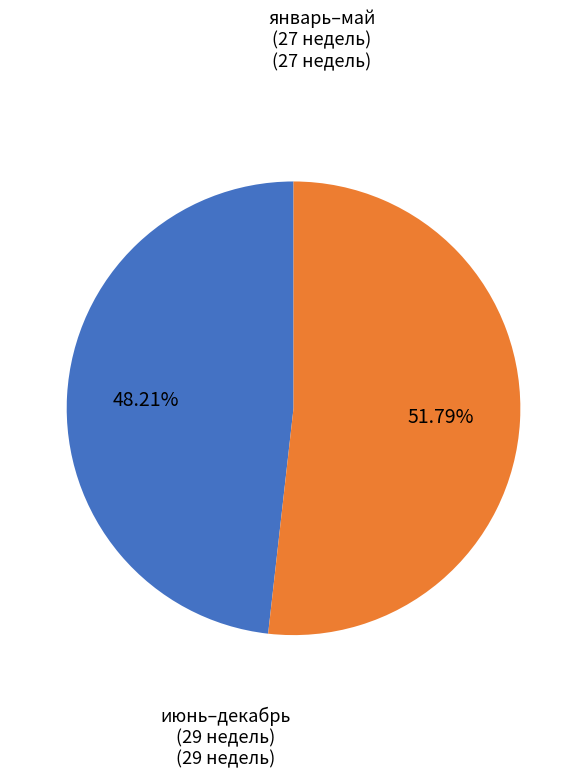

Count the number of slices in the pie.

2